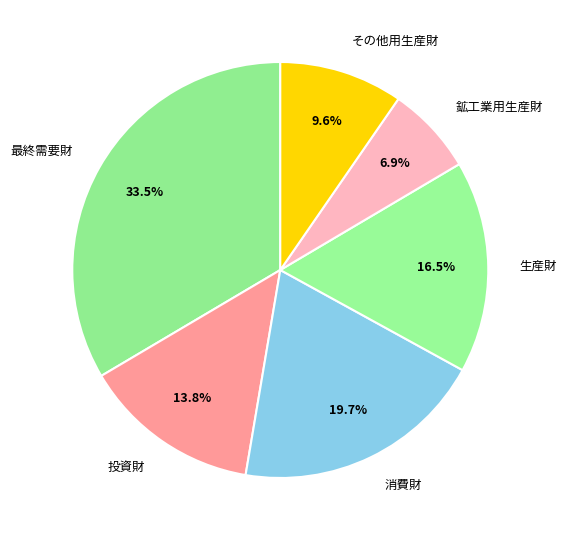

To the nearest percent, what percentage of the pie is 消費財?

20%